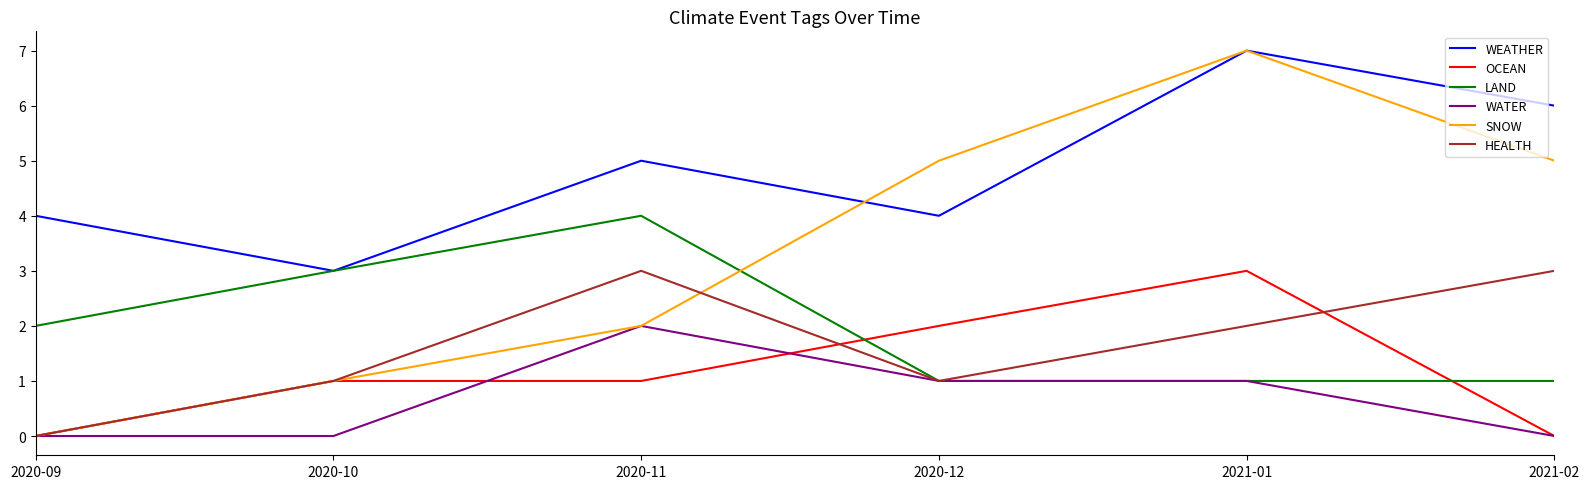

How many positive values does the HEALTH series have?

5